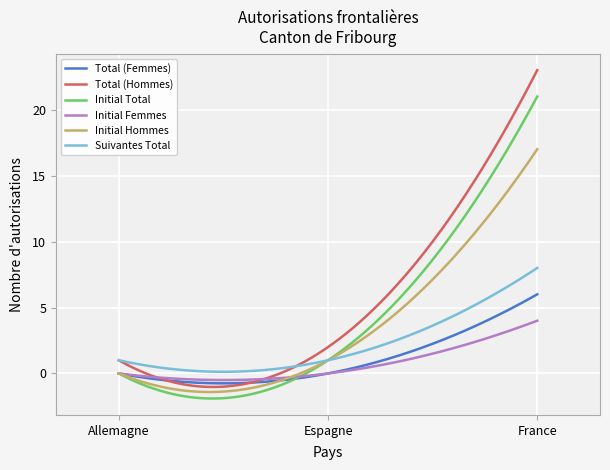

Which series has the largest total across all categories?

Total (Hommes)